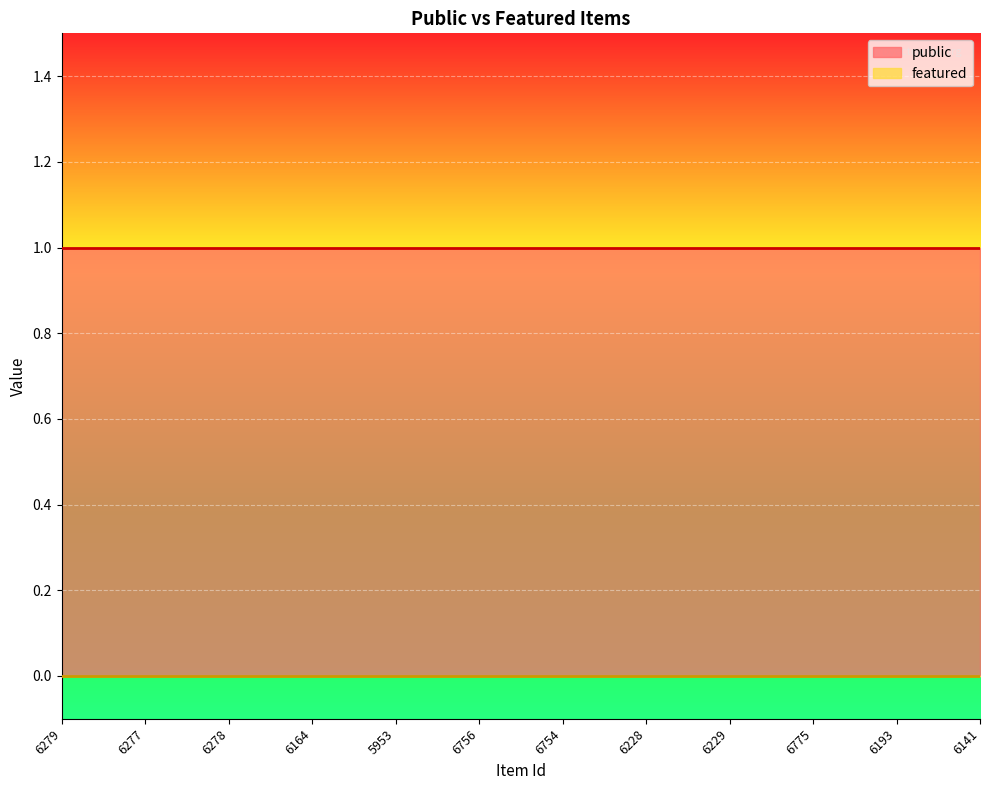

Which label corresponds to the largest value in the chart?

6279